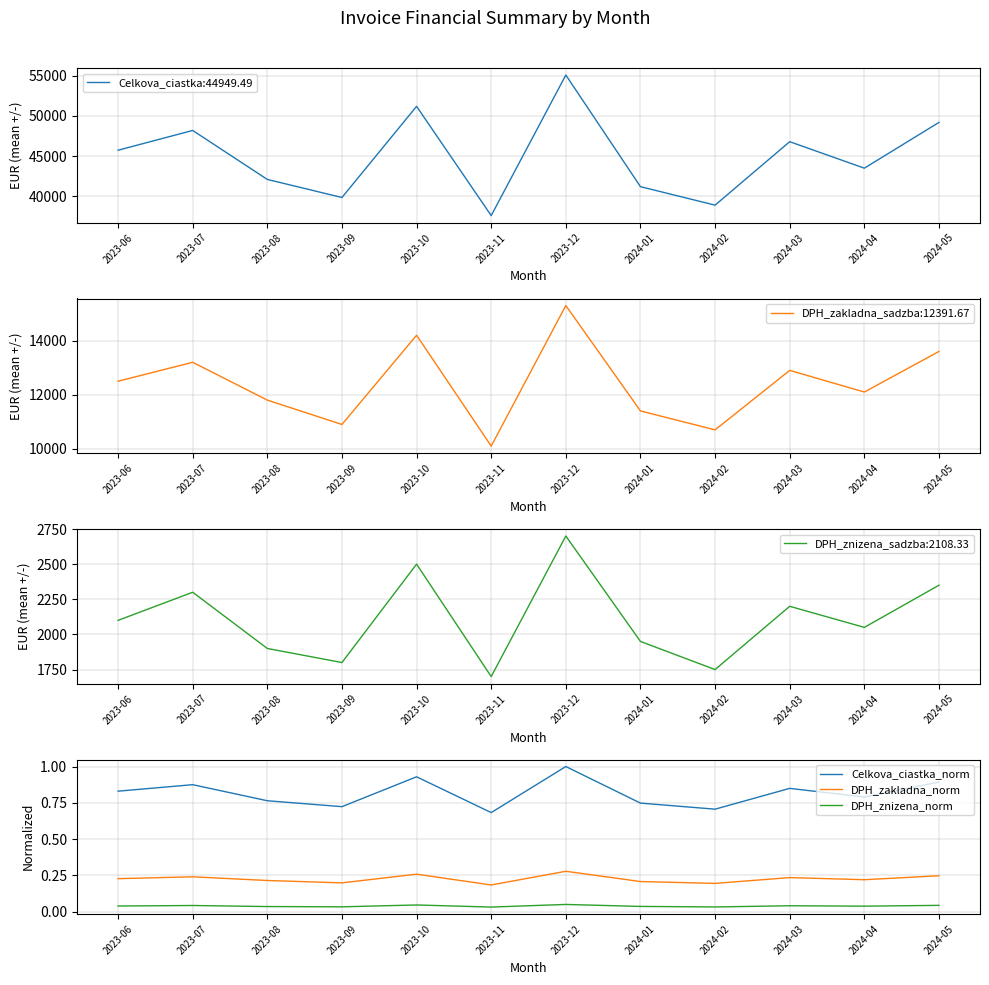

What is the label of the 3rd point from the right?

2024-03